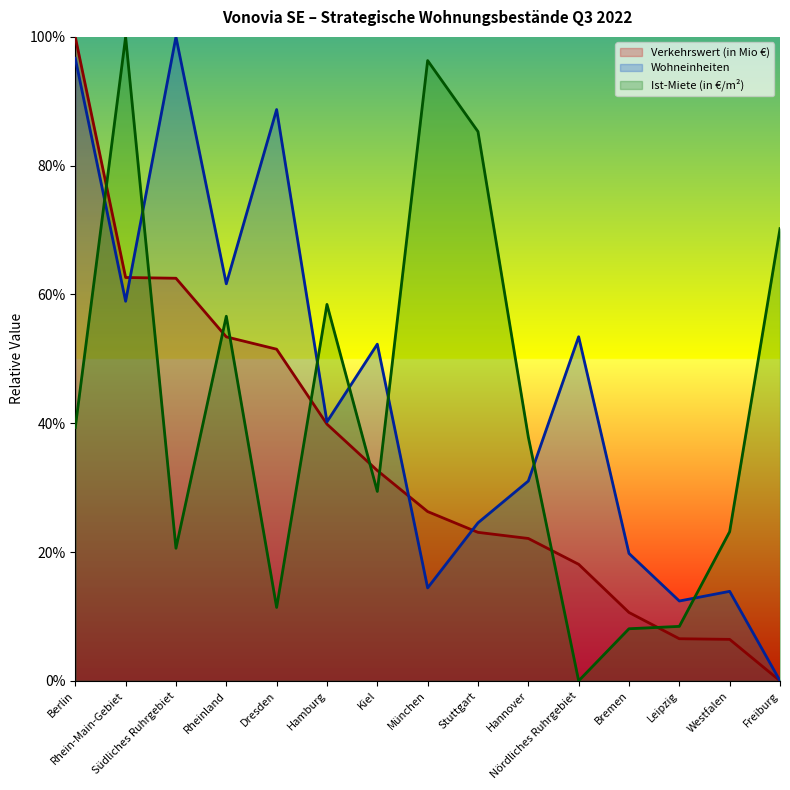

What is the sum of all Wohneinheiten values?

668.0